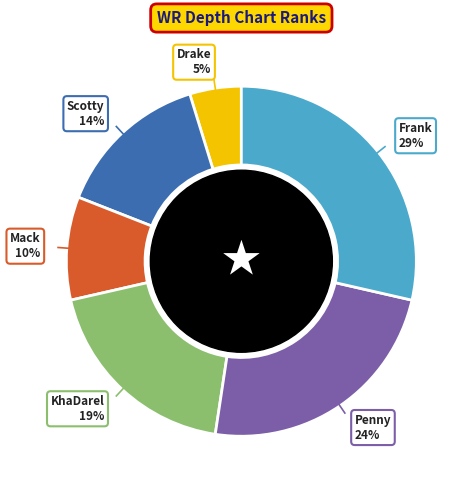

How many segments does this pie chart have?

6